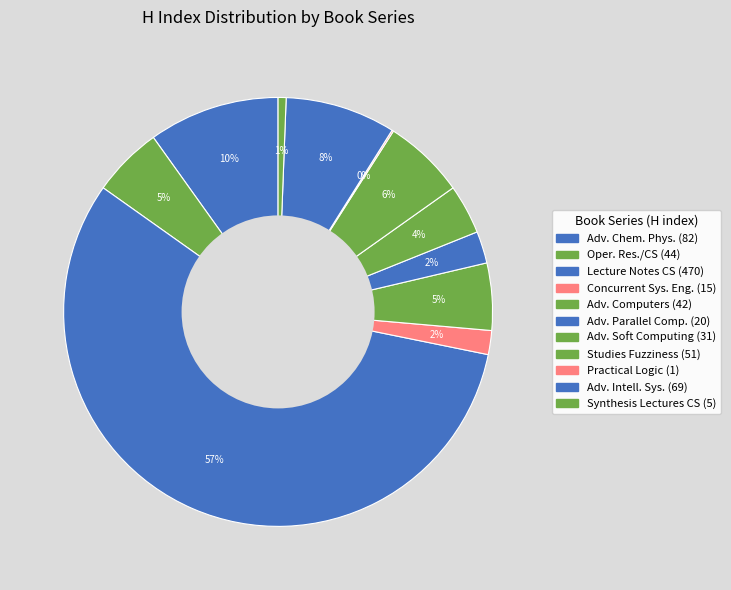

What is the smallest slice in the pie chart?

Practical Logic of Cognitive Systems